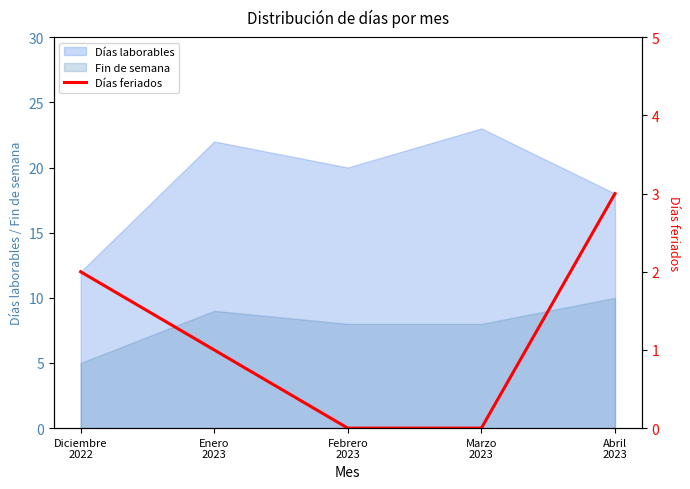

List the labels in order of value, smallest first.

Febrero
2023, Marzo
2023, Enero
2023, Diciembre
2022, Abril
2023